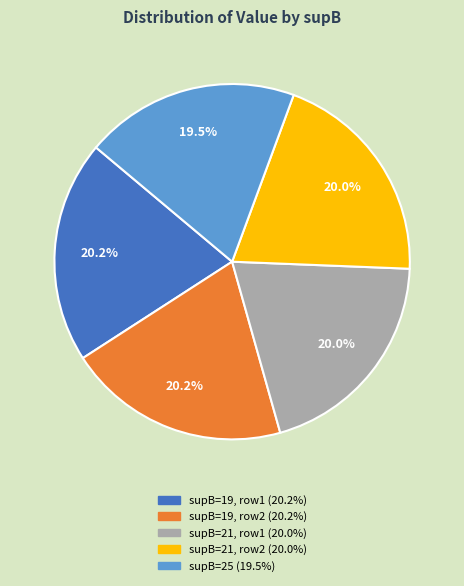

To the nearest percent, what is the average slice percentage?

20%